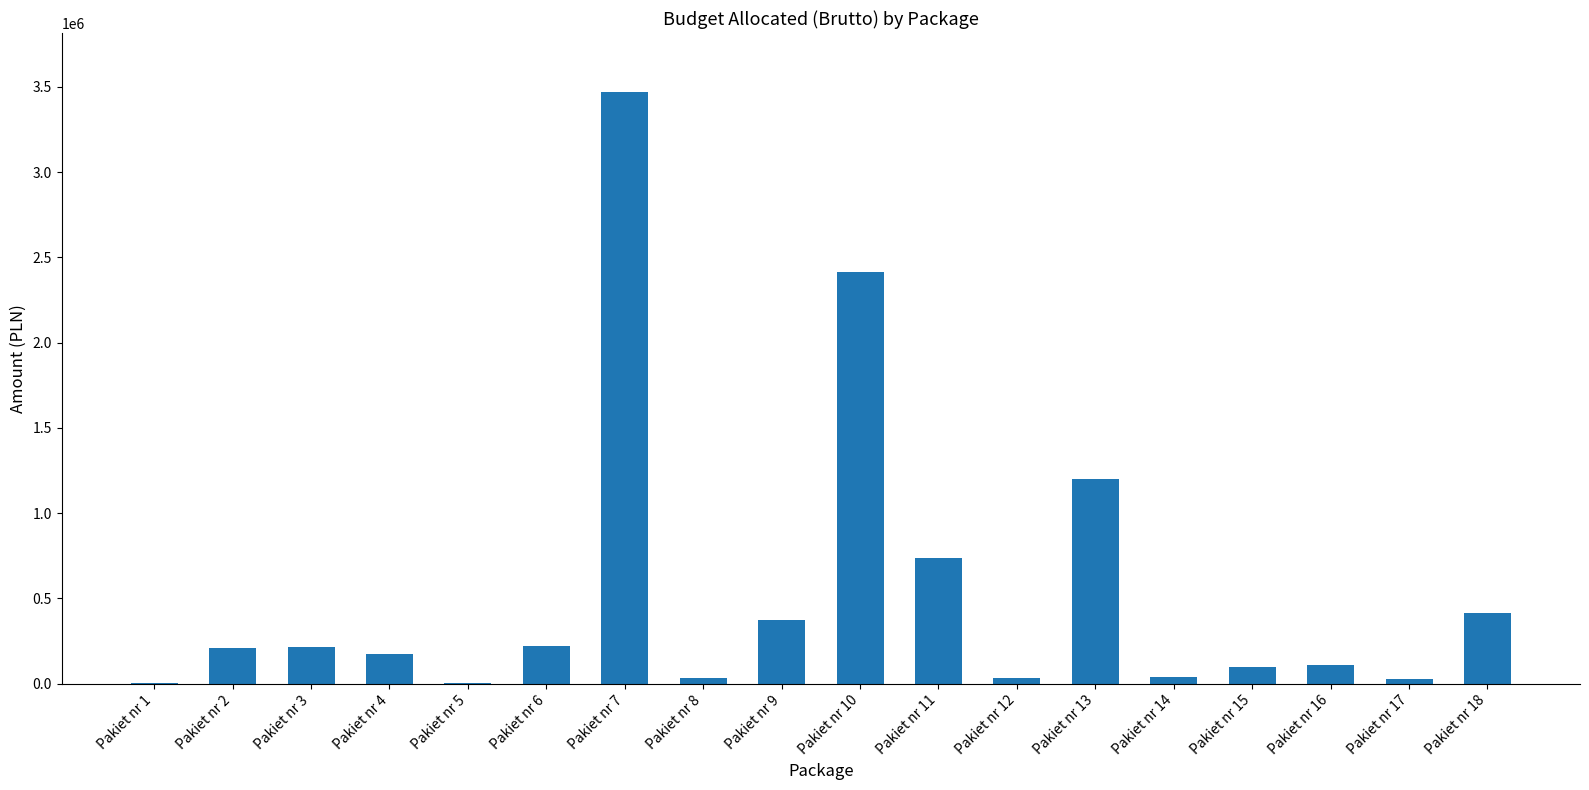

How many distinct data groups are displayed?

1